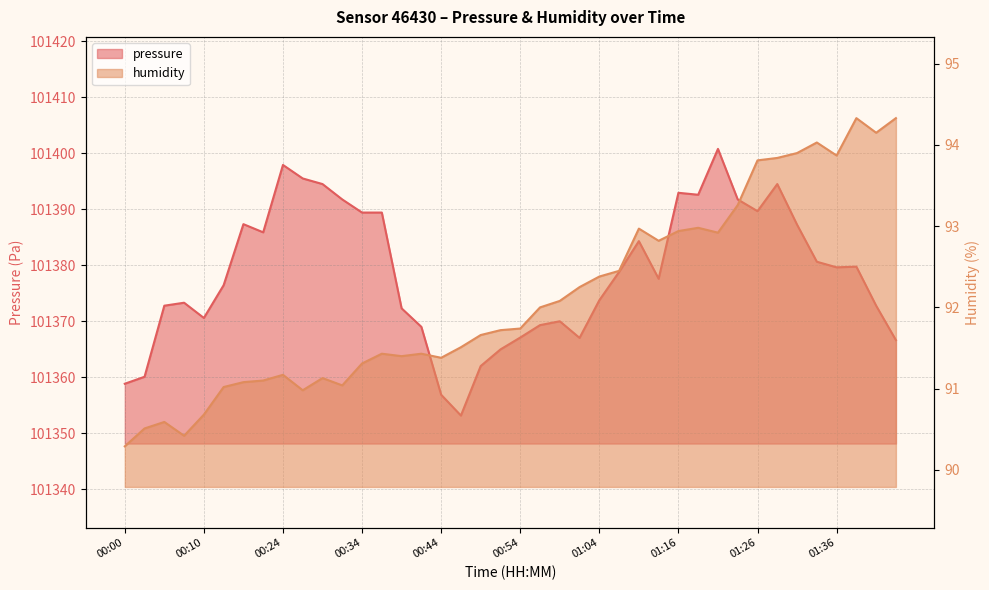

What is the smallest value displayed?

90.3